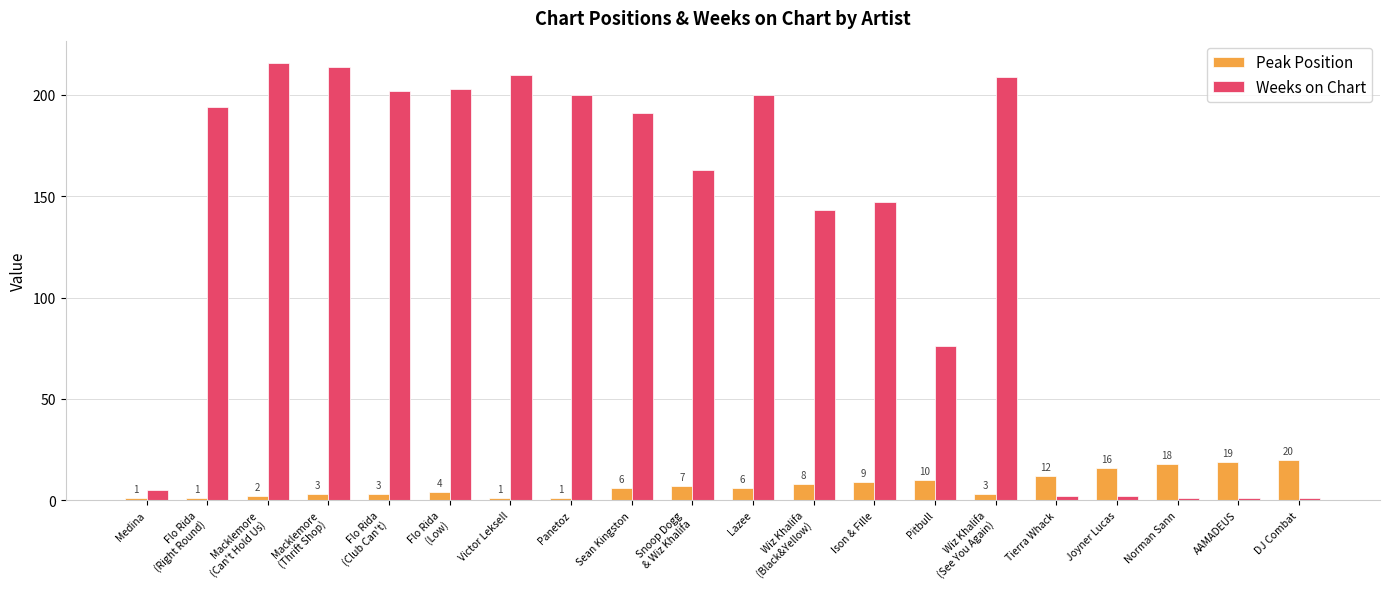

What is the difference between the second highest and minimum values in the Peak Position series?

18